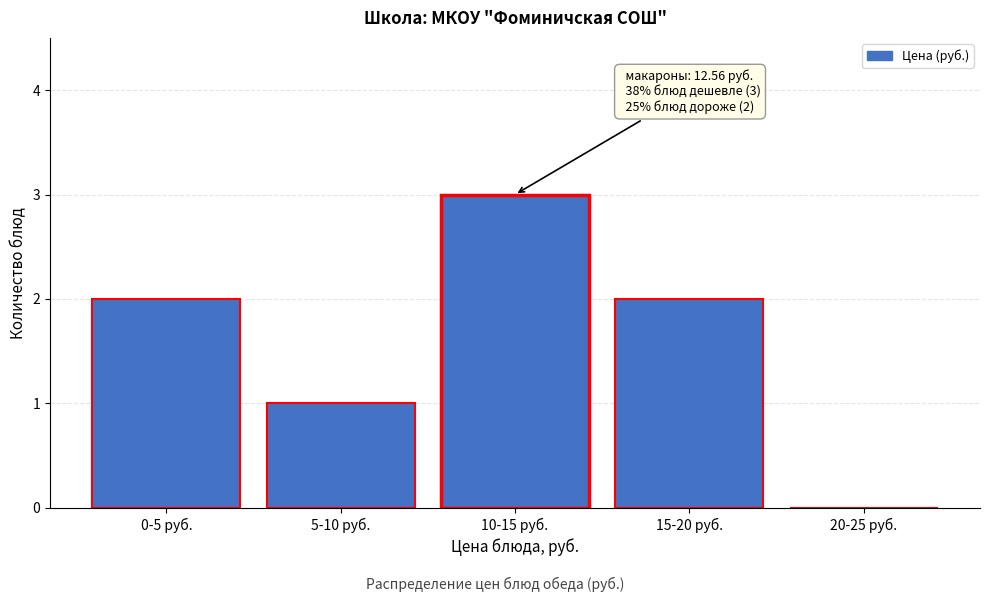

Reading left to right, list all the values displayed in this chart.

0-5 руб.=2	5-10 руб.=1	10-15 руб.=3	15-20 руб.=2	20-25 руб.=0